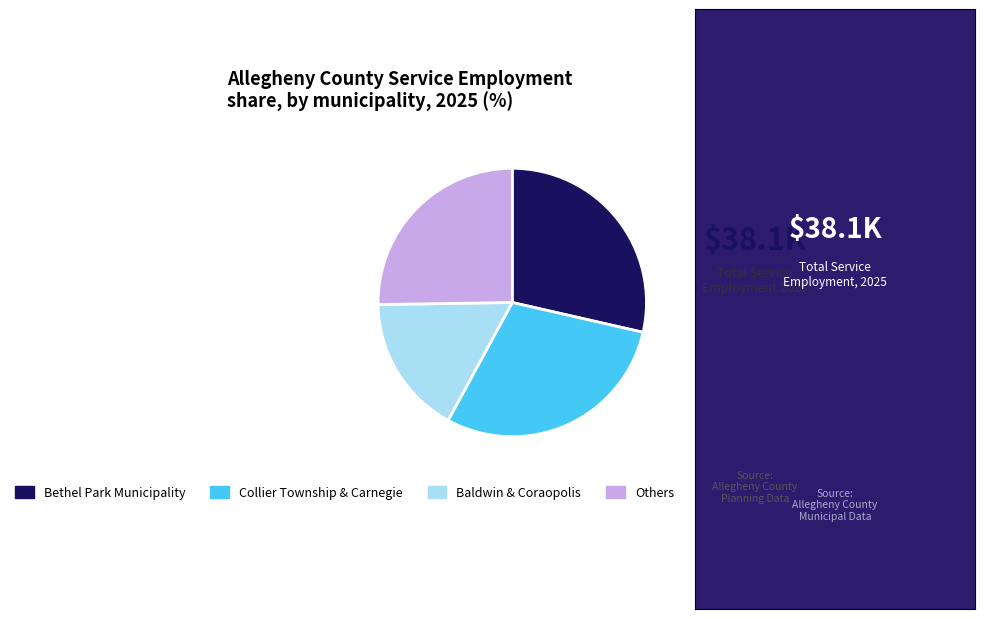

Does Bethel Park Municipality account for over 50% of the chart?

No